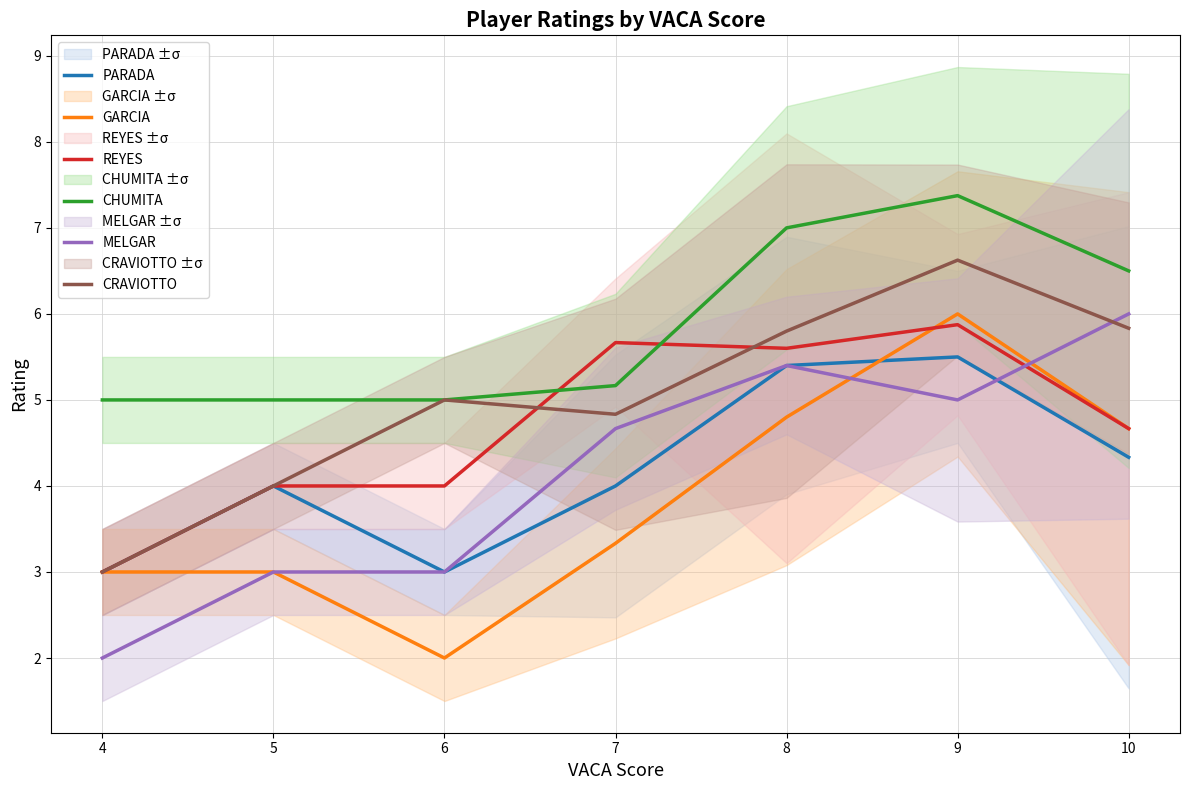

What is the difference between the GARCIA values at 8 and 9?

1.2